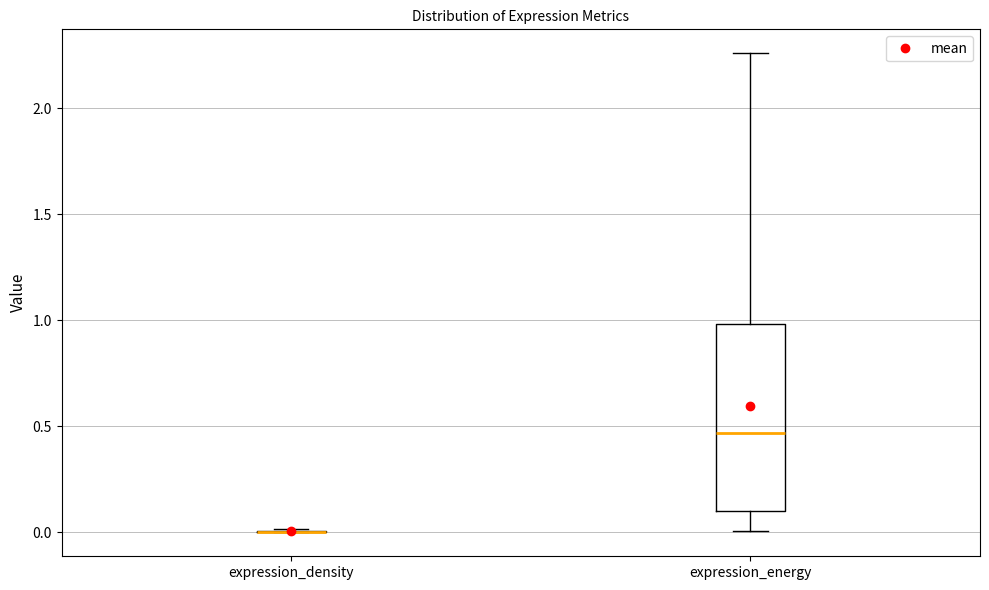

Reading left to right, transcribe this box plot: for each box, give where its median line is, the range the box spans, and where its two whiskers end, as read against the y-axis. The values are not printed on the chart, so give them approximately, as read against the axis.

expression_density: box collapsed to a line at 0.00, whiskers 0.00 to 0.00
expression_energy: median 0.45, box 0.10 to 1.00, whiskers 0.00 to 2.25